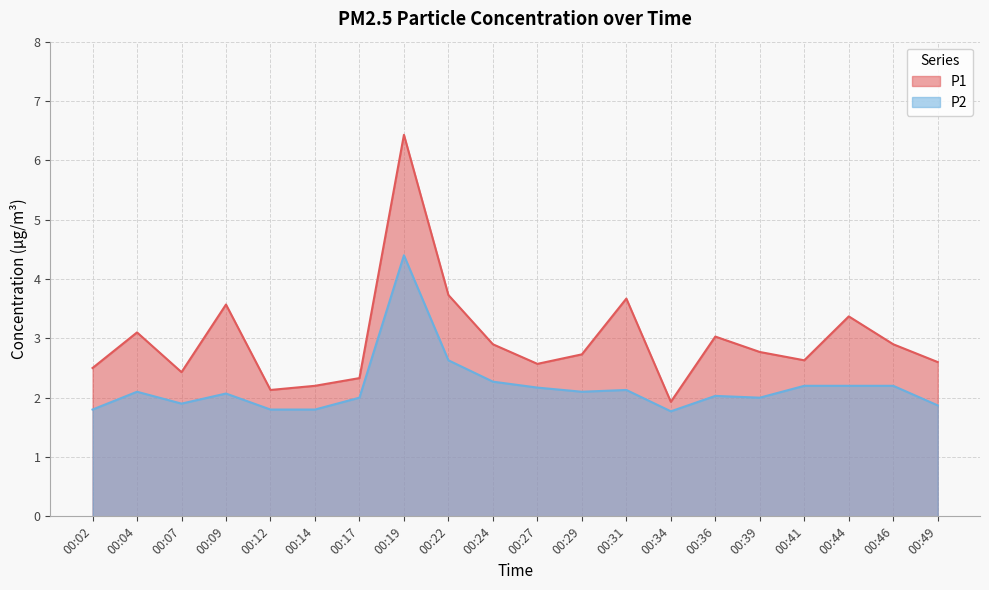

Which series has the largest total across all categories?

P1